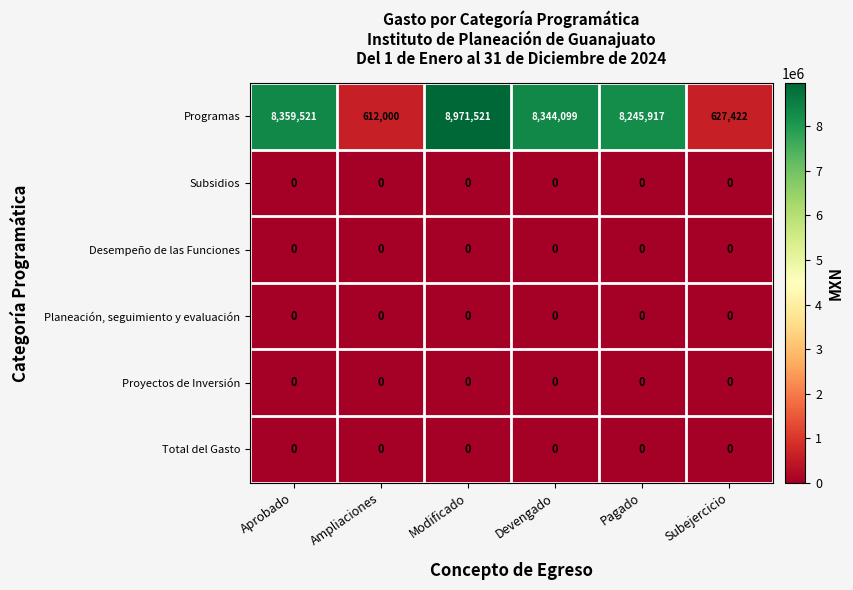

Count the number of categories in the chart.

6